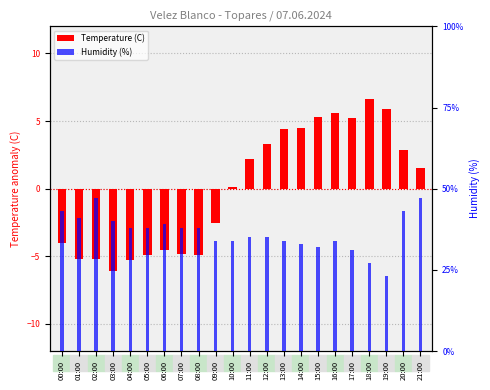

How many negative values does the Temperature (C) series have?

10